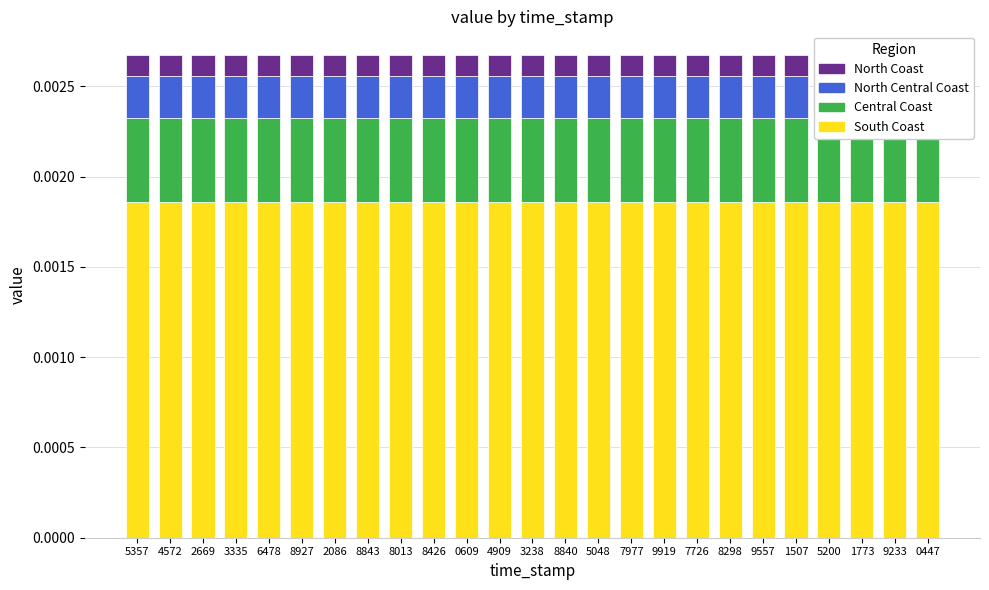

The South Coast series shows 0.0 at 8843. True or false?

False